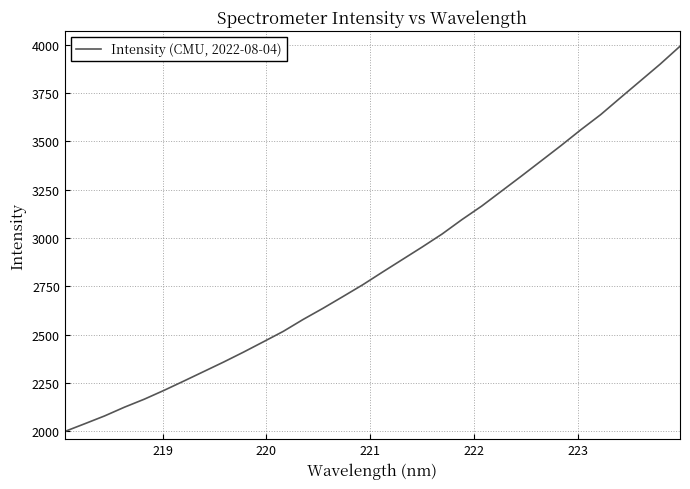

What is the greatest value displayed?

3992.7